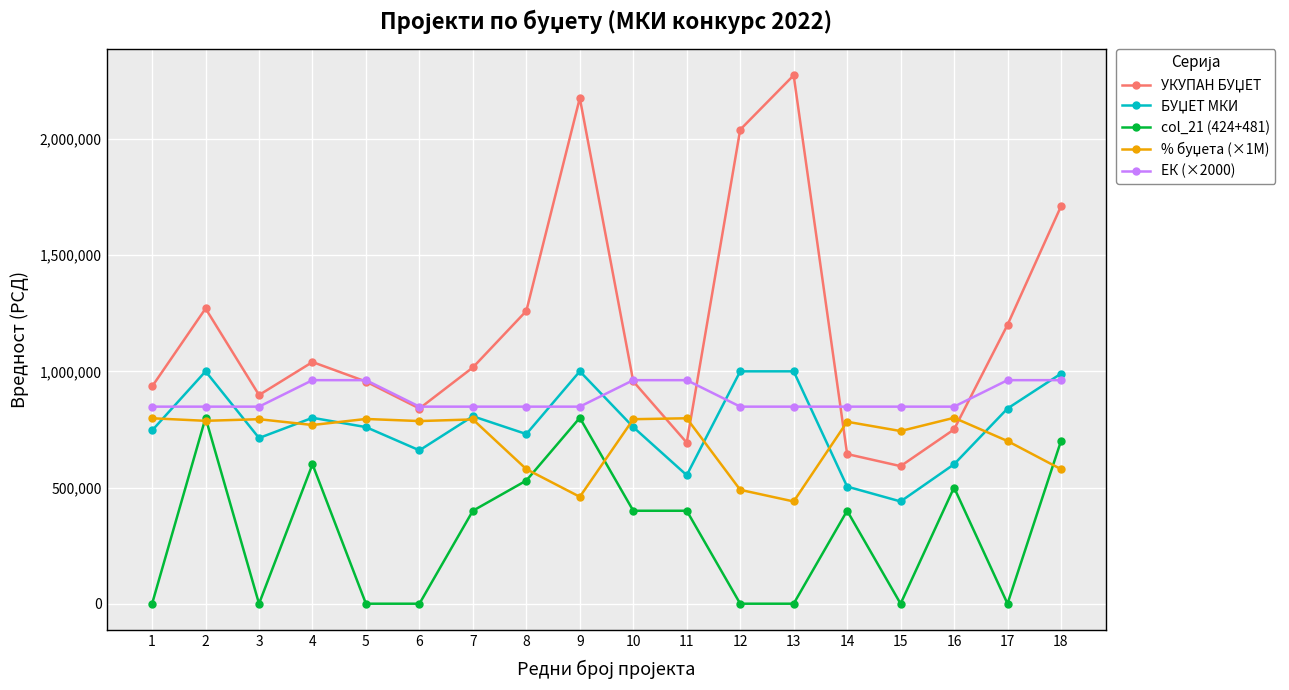

What is the maximum value shown in the chart?

2274000